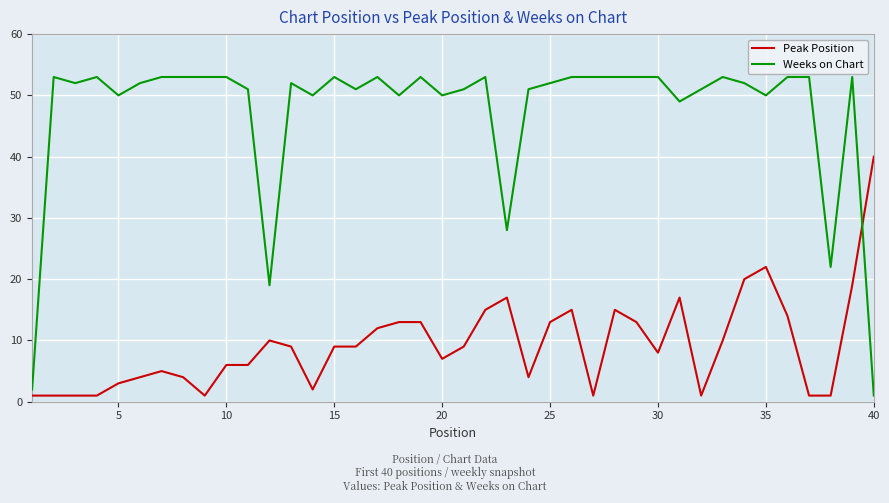

What is the difference between the maximum and minimum values in the Peak Position series?

39